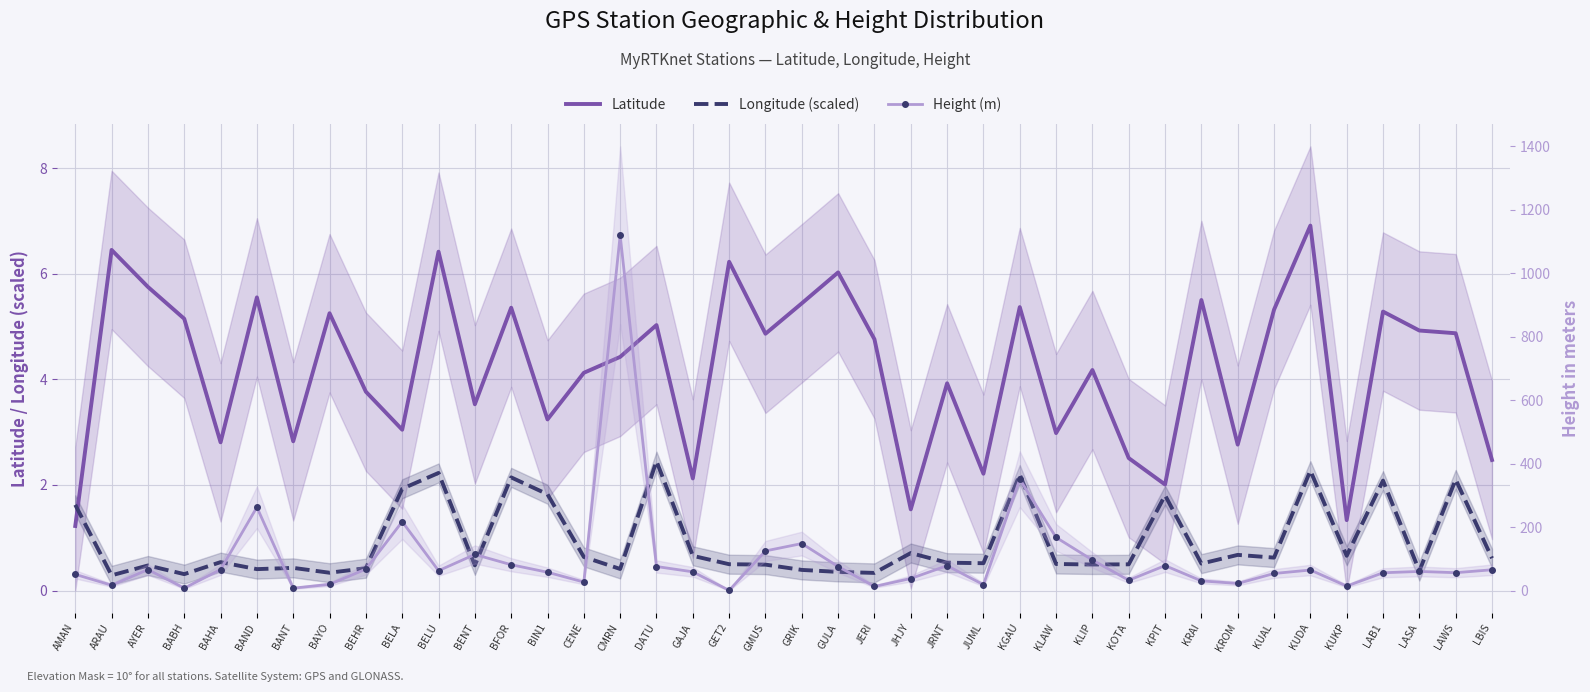

What is the average value of the Latitude series?

4.2